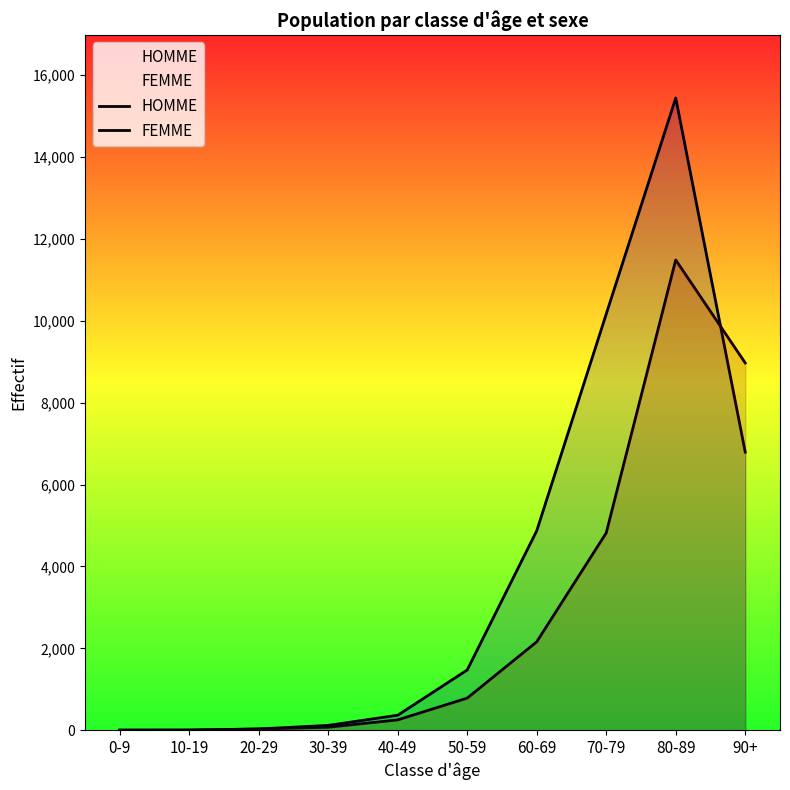

What is the label of the 3rd point from the right?

70-79